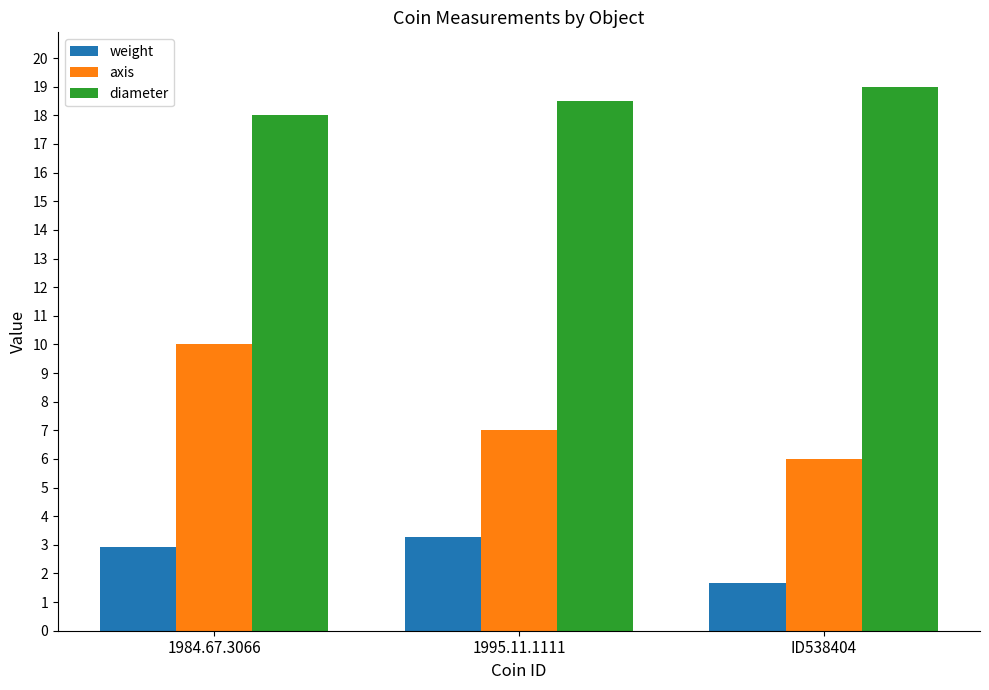

At how many categories does at least one series exceed 10?

3